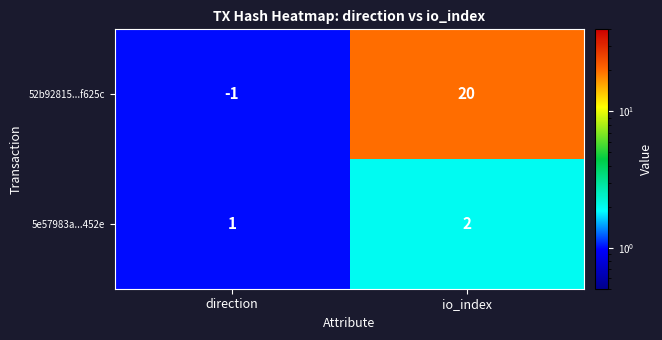

Rank the series at direction from lowest to highest value.

52b92815...f625c, 5e57983a...452e